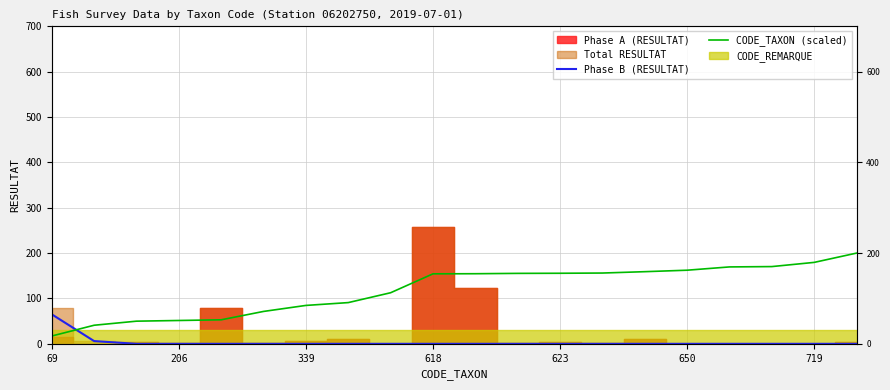

After their last crossing, which series has the higher values: CODE_TAXON (scaled) or Phase B (RESULTAT)?

CODE_TAXON (scaled)